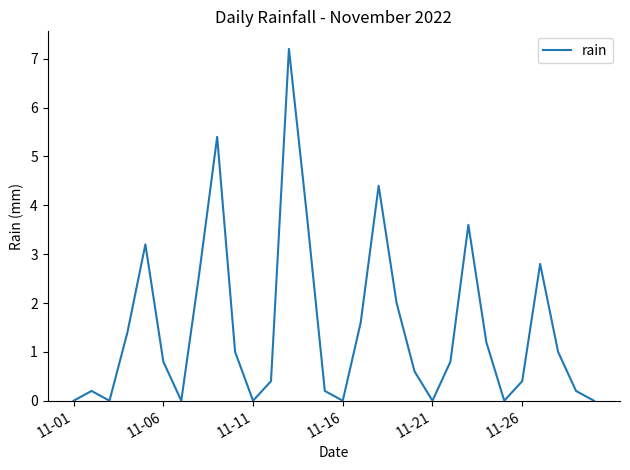

What is the difference between the maximum and minimum values?

7.2